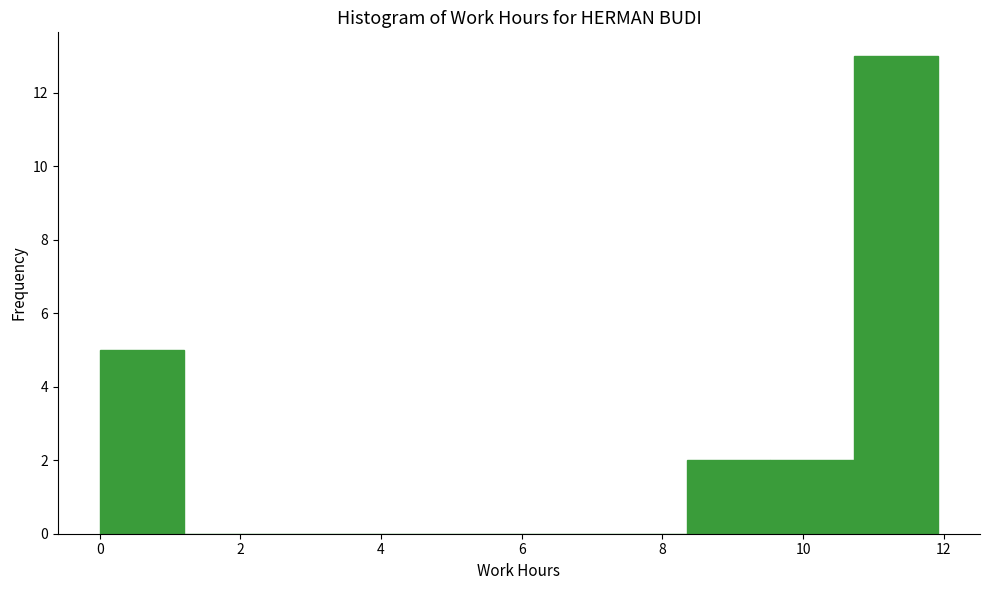

Over which range of the x-axis is the bar tallest?

10.8 to 12.0